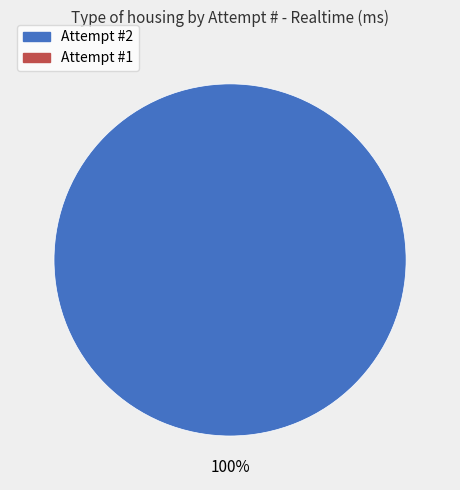

Does any single category account for the majority?

Yes